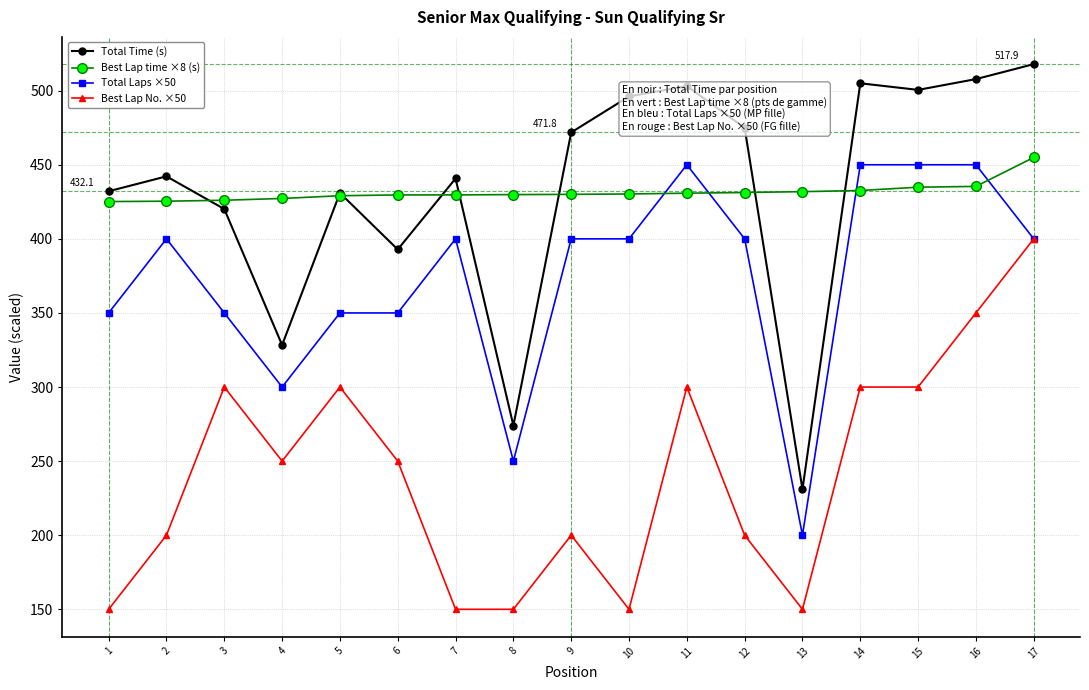

Is it true that Best Lap No. ×50 equals 220.7 at 13?

False